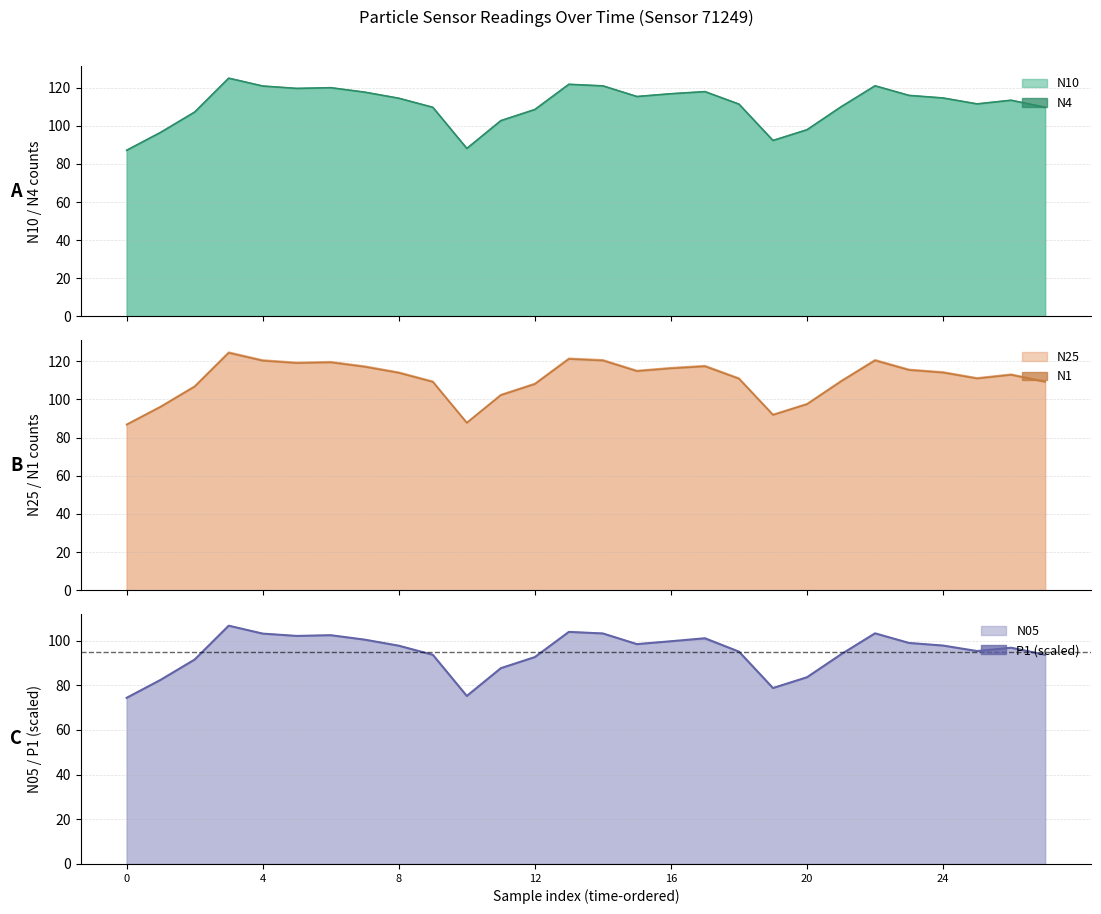

True or false: N4 and N1 cross at least once.

False